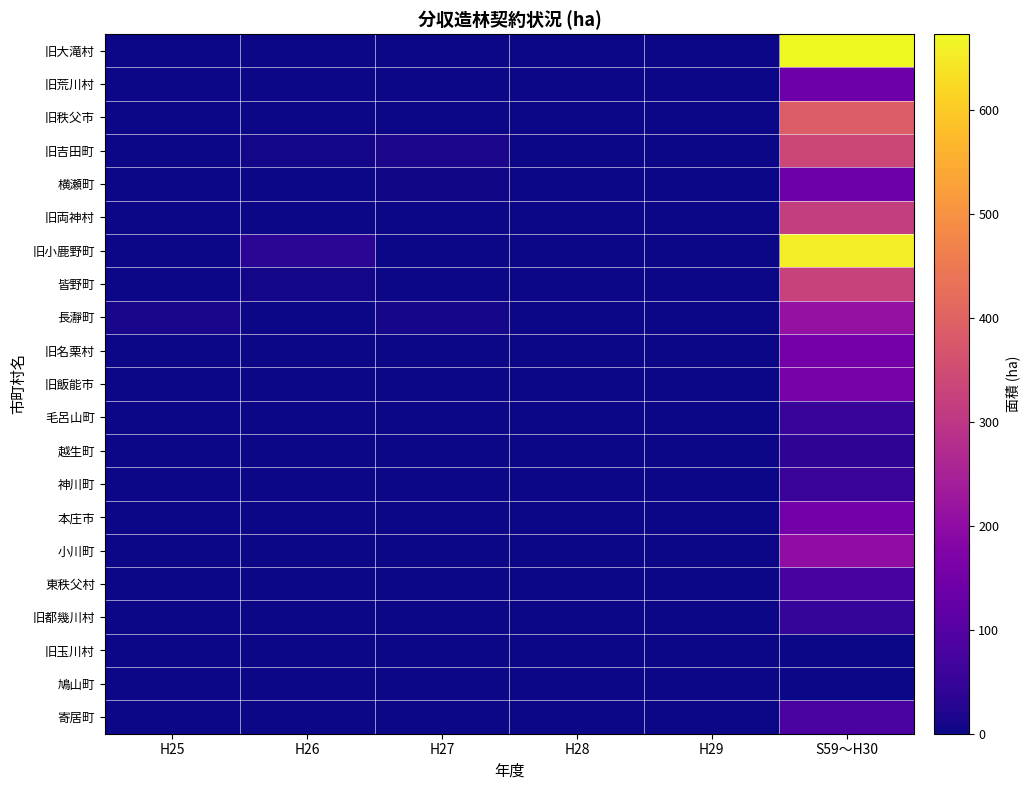

Between H26 and H27, which series saw the biggest shift?

旧小鹿野町